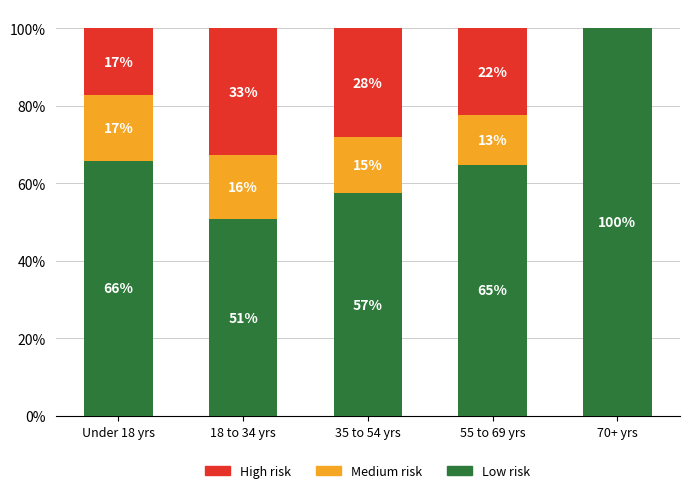

What is the approximate value of Low risk at 70+ yrs?

100.0